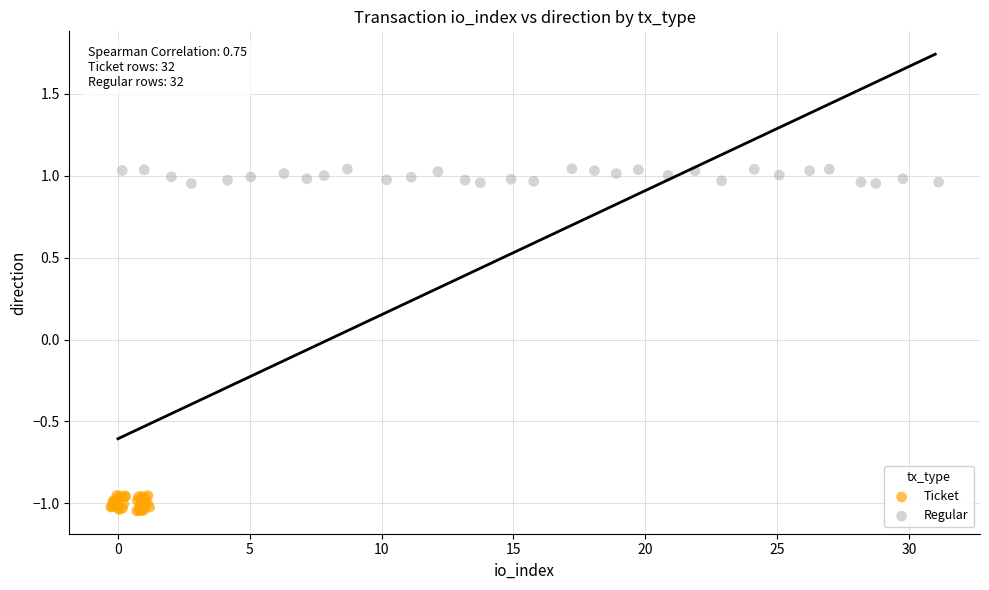

Which series reaches the minimum Y coordinate?

Ticket